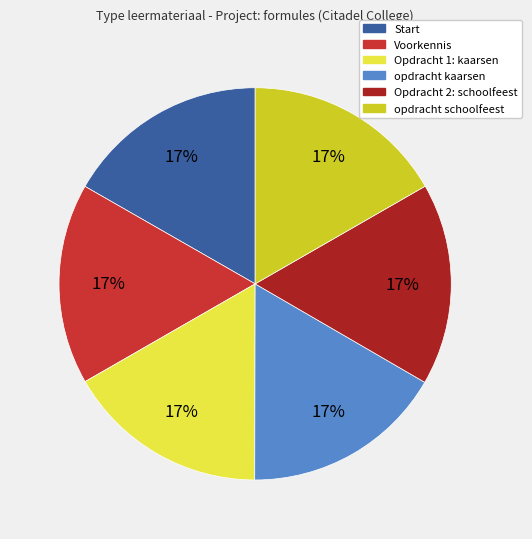

True or false: Start accounts for 24% of the total.

False